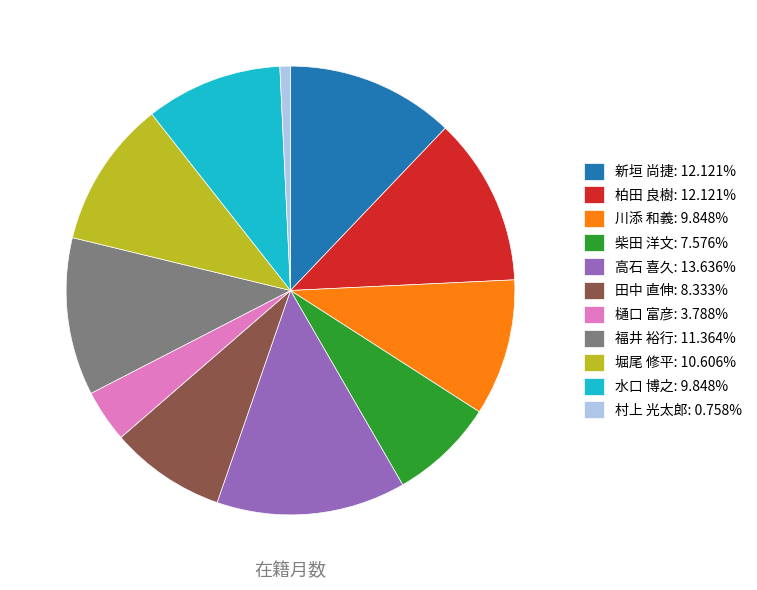

What is the smallest slice in the pie chart?

村上 光太郎